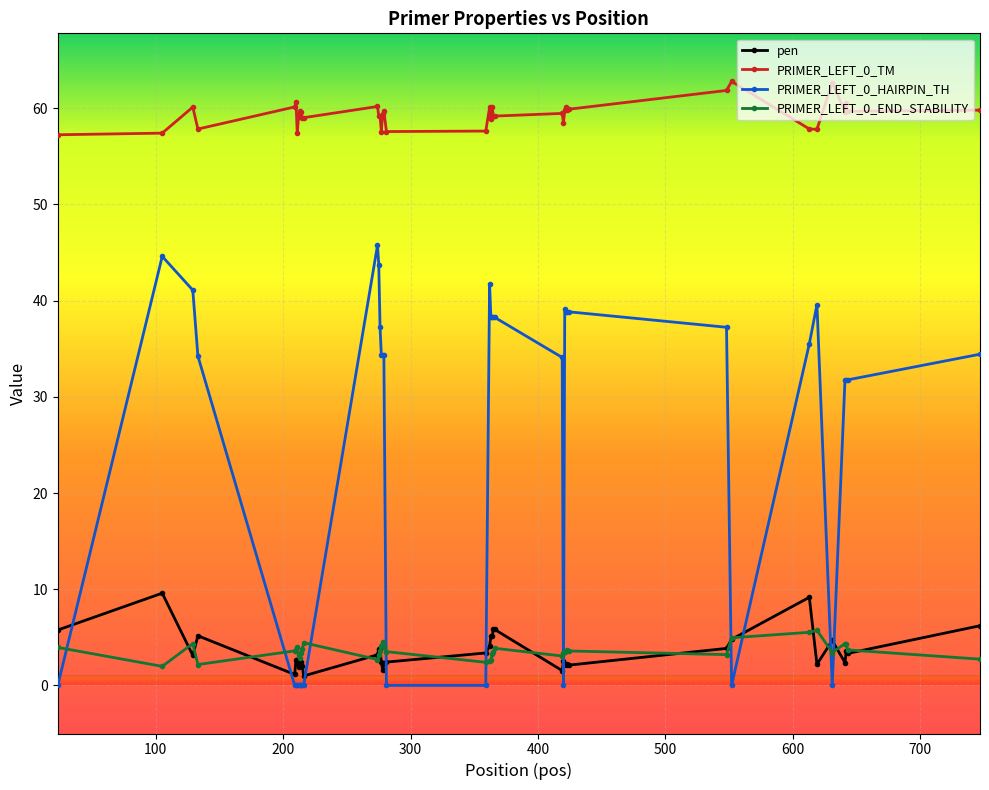

True or false: PRIMER_LEFT_0_END_STABILITY and PRIMER_LEFT_0_TM intersect in this chart.

False